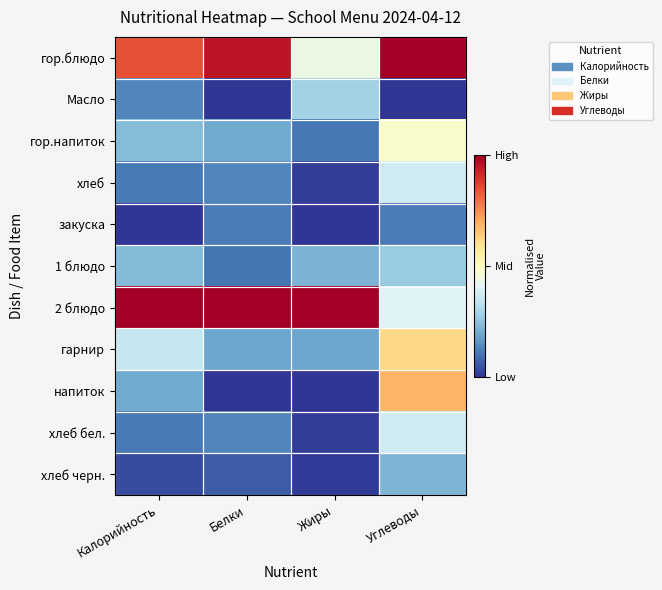

Reading right to left, transcribe all the data shown in this chart.

гор.блюдо: Углеводы=1.0	Жиры=0.4	Белки=1.0	Калорийность=0.8
Масло: Углеводы=0.0	Жиры=0.3	Белки=0.0	Калорийность=0.1
гор.напиток: Углеводы=0.5	Жиры=0.1	Белки=0.2	Калорийность=0.2
хлеб: Углеводы=0.4	Жиры=0.0	Белки=0.1	Калорийность=0.1
закуска: Углеводы=0.1	Жиры=0.0	Белки=0.1	Калорийность=0.0
1 блюдо: Углеводы=0.3	Жиры=0.2	Белки=0.1	Калорийность=0.2
2 блюдо: Углеводы=0.4	Жиры=1.0	Белки=1.0	Калорийность=1.0
гарнир: Углеводы=0.6	Жиры=0.2	Белки=0.2	Калорийность=0.4
напиток: Углеводы=0.7	Жиры=0.0	Белки=0.0	Калорийность=0.2
хлеб бел.: Углеводы=0.4	Жиры=0.0	Белки=0.1	Калорийность=0.1
хлеб черн.: Углеводы=0.2	Жиры=0.0	Белки=0.1	Калорийность=0.0